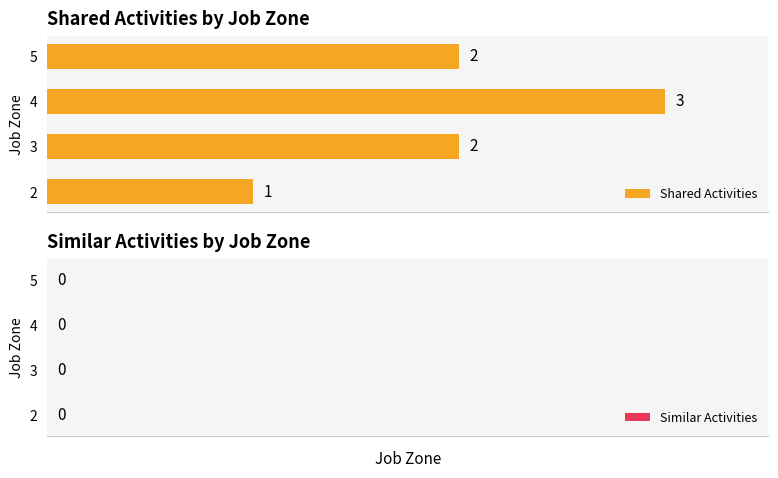

What is the greatest value displayed?

3